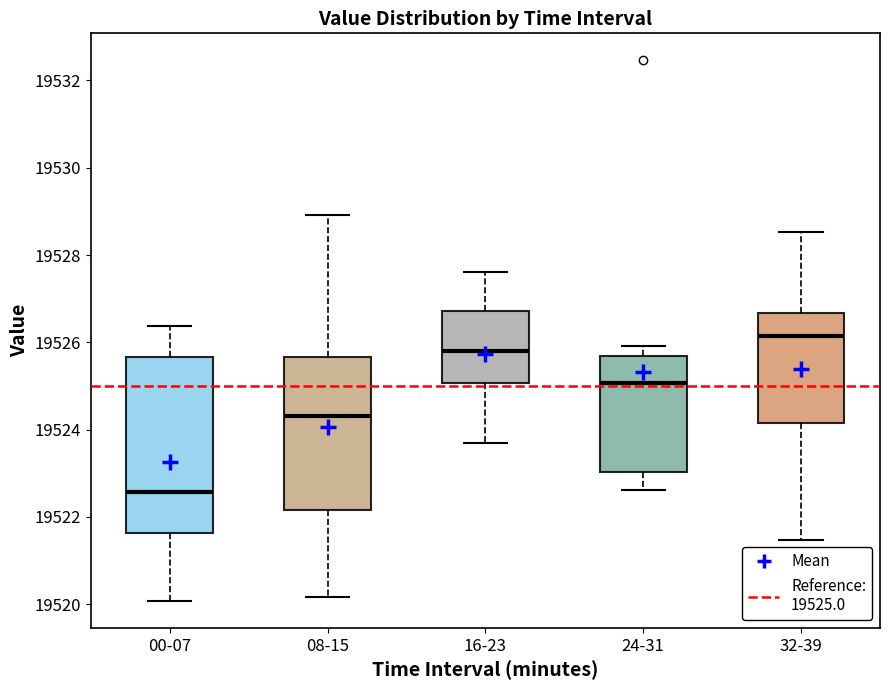

Which box has the highest median line?

32-39